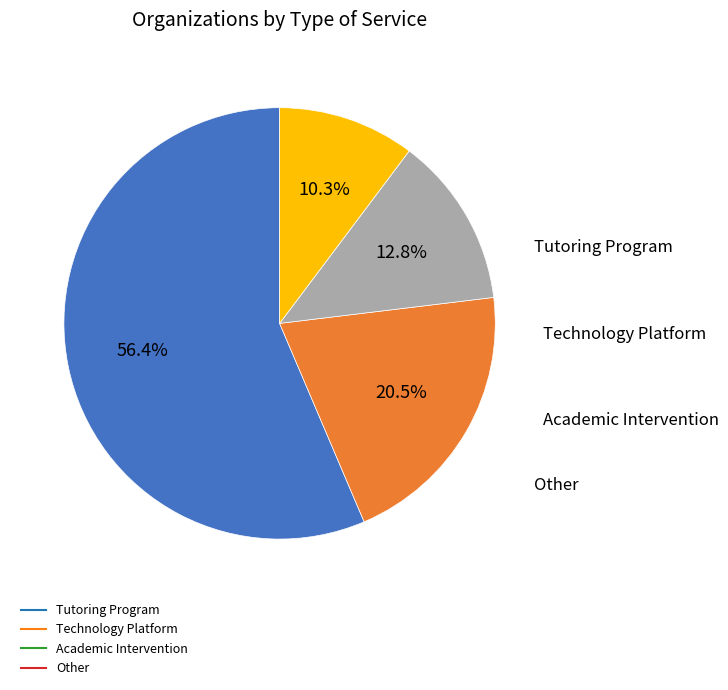

Count the number of slices in the pie.

4